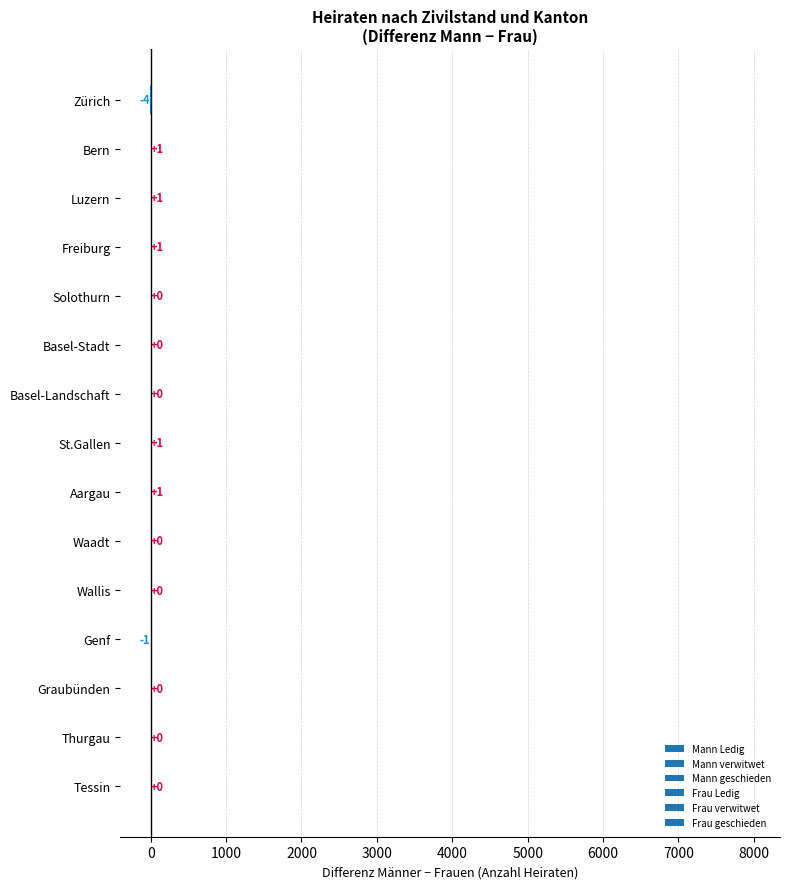

How many data points does each series have?

15